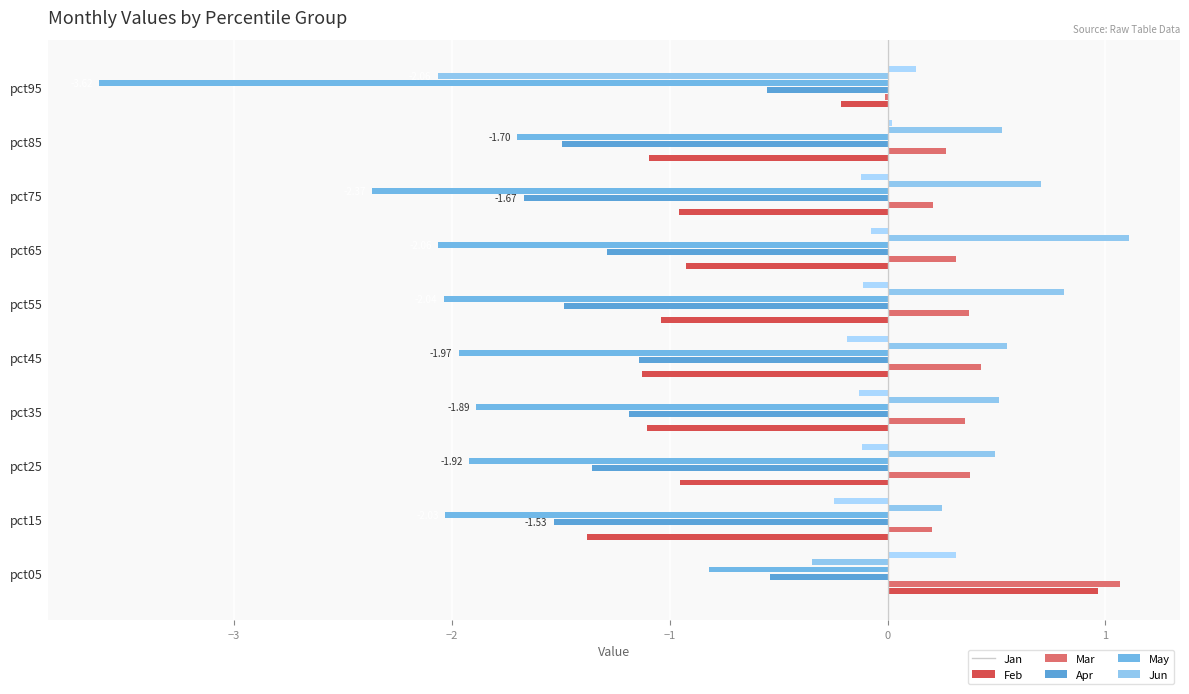

What is the maximum value for Jun?

0.3